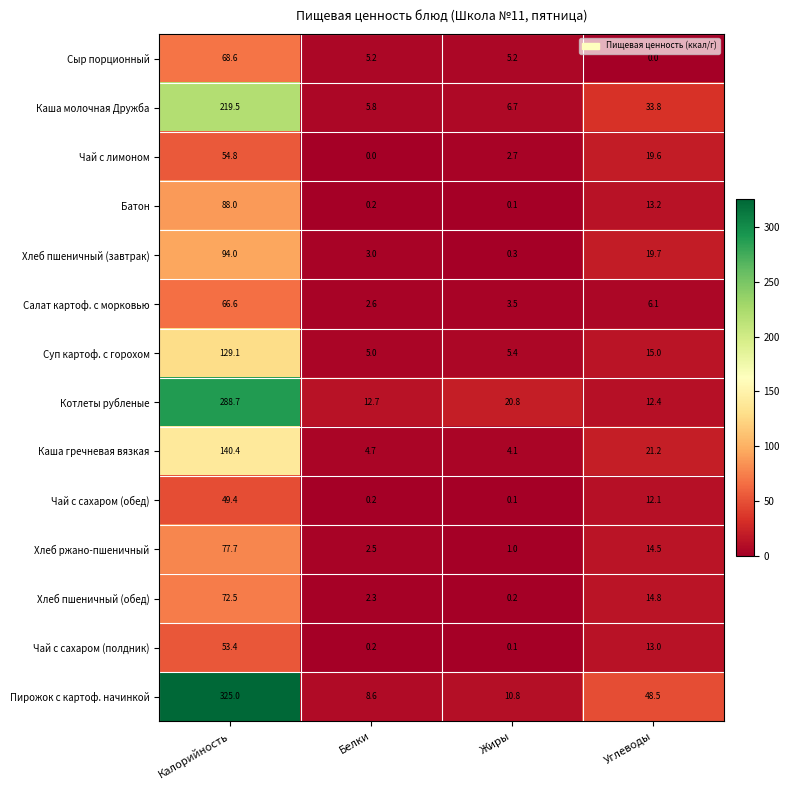

What is the average value of the Сыр порционный series?

19.8